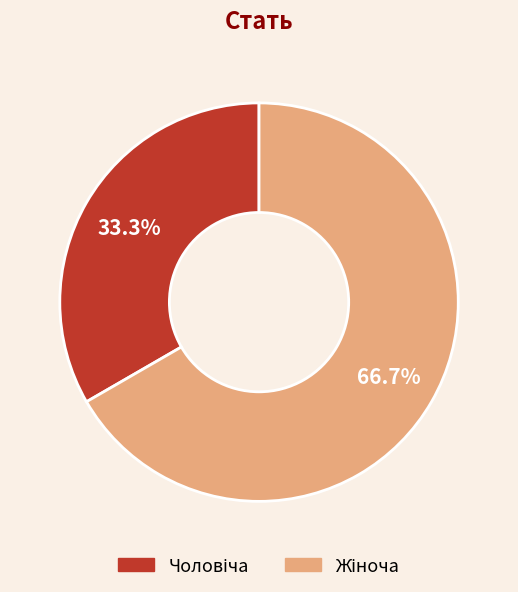

Count the number of slices in the pie.

2